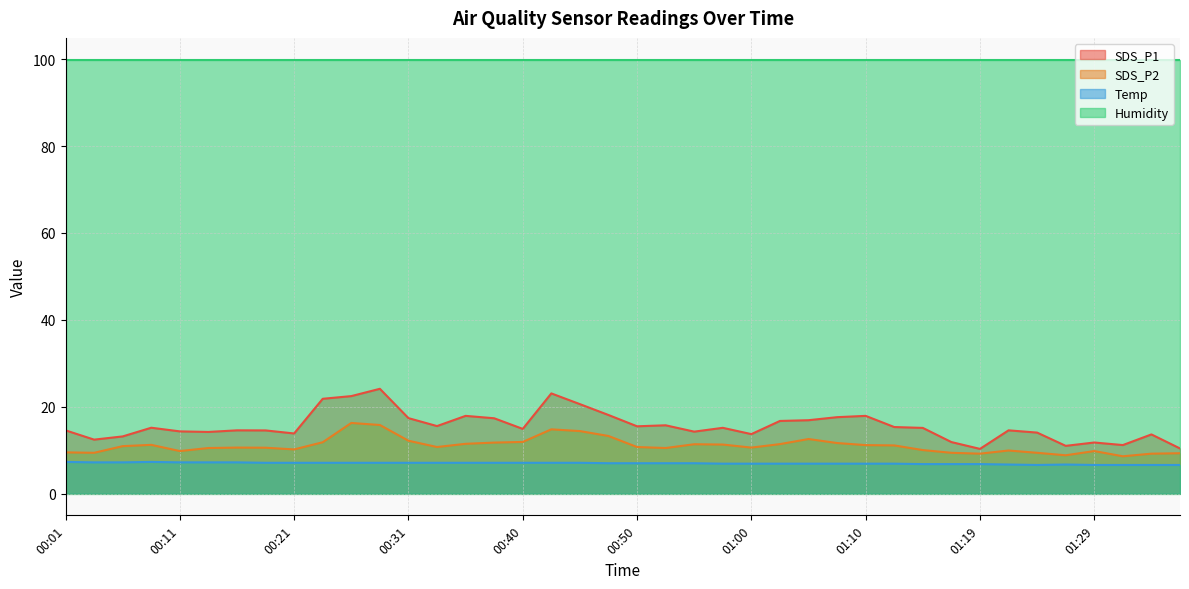

Where is the first local maximum for SDS_P2?

00:09